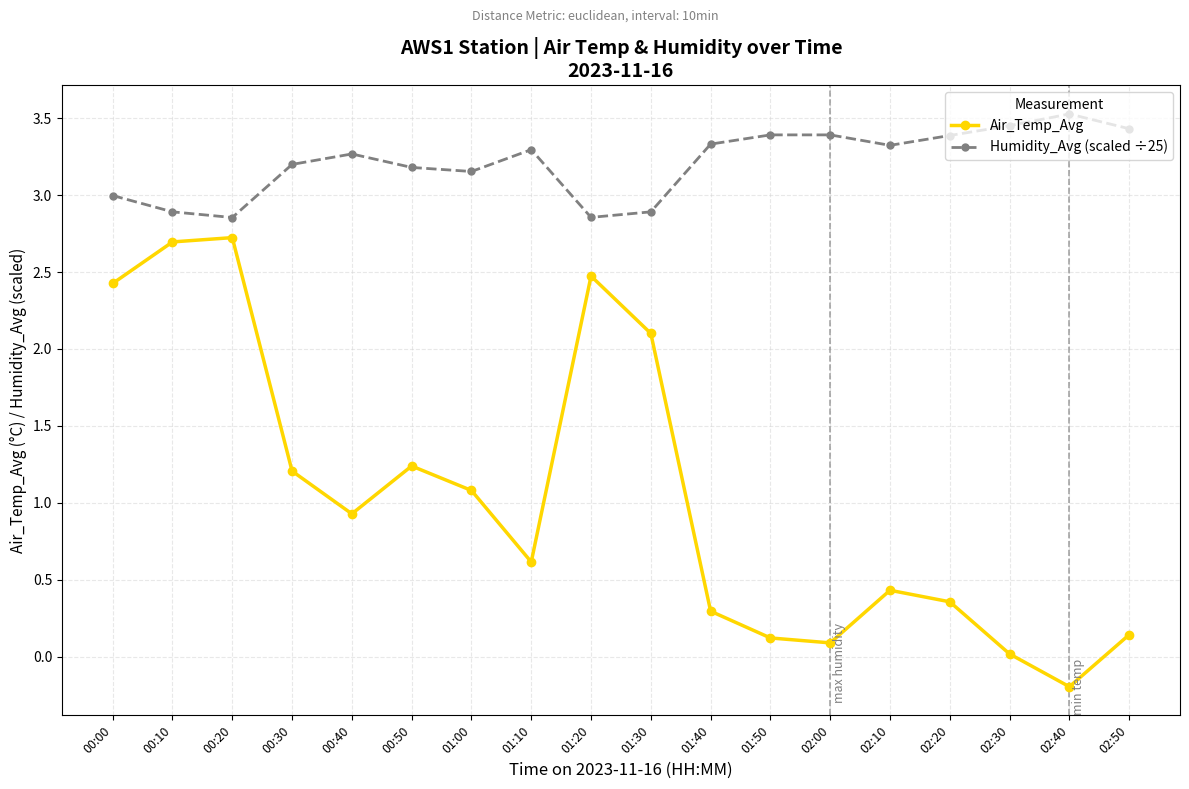

How many values in Air_Temp_Avg are above zero?

17